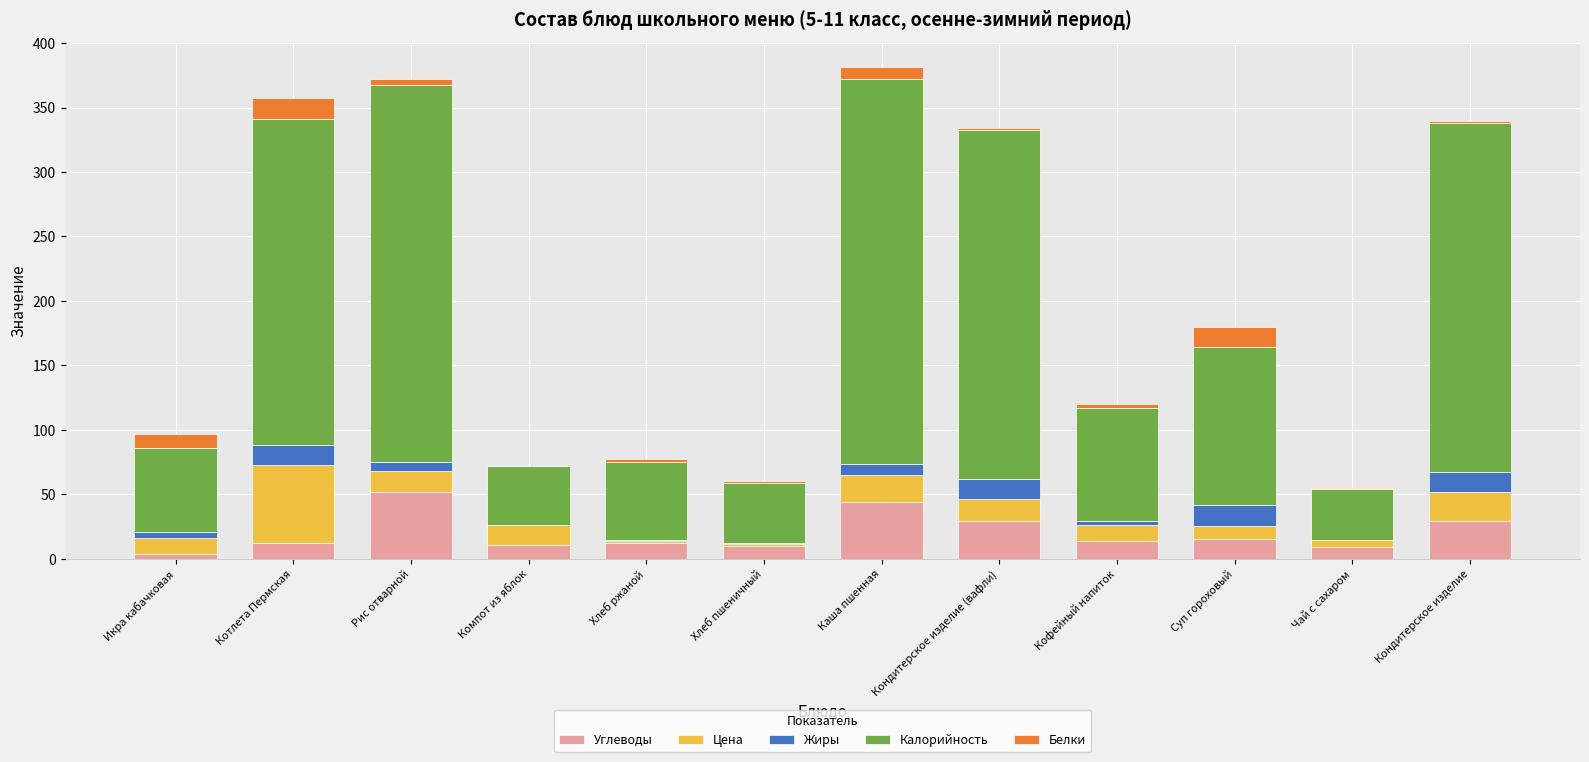

What is the maximum value for Углеводы?

51.8